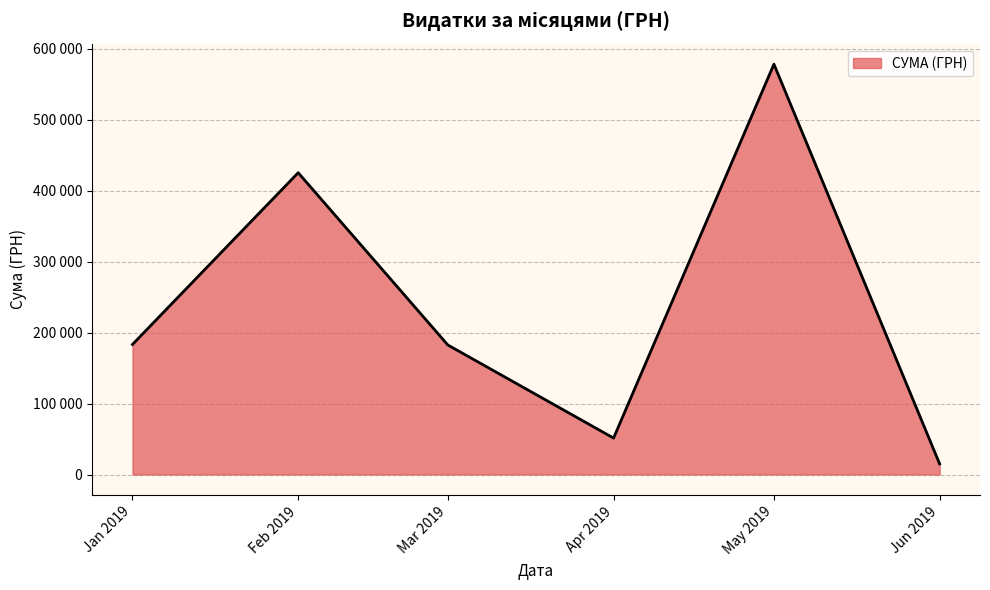

Does the chart display data point markers on the line(s)?

No